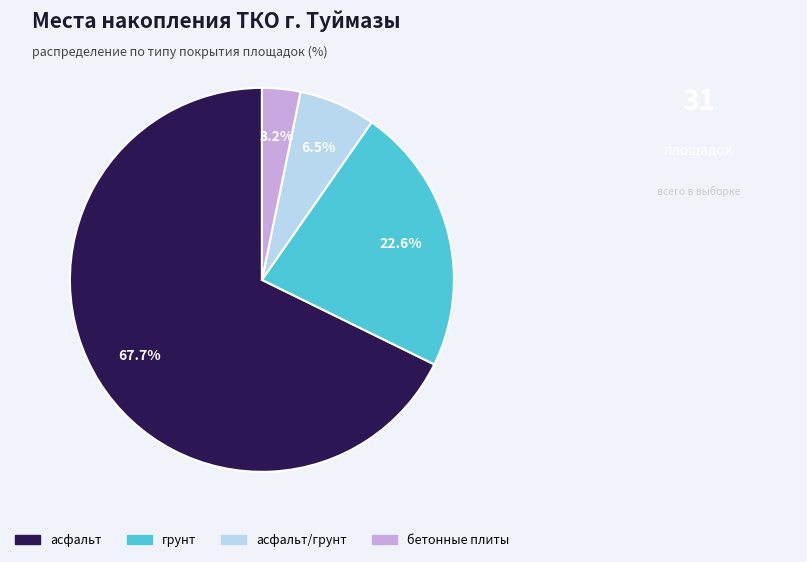

Count the number of slices in the pie.

4